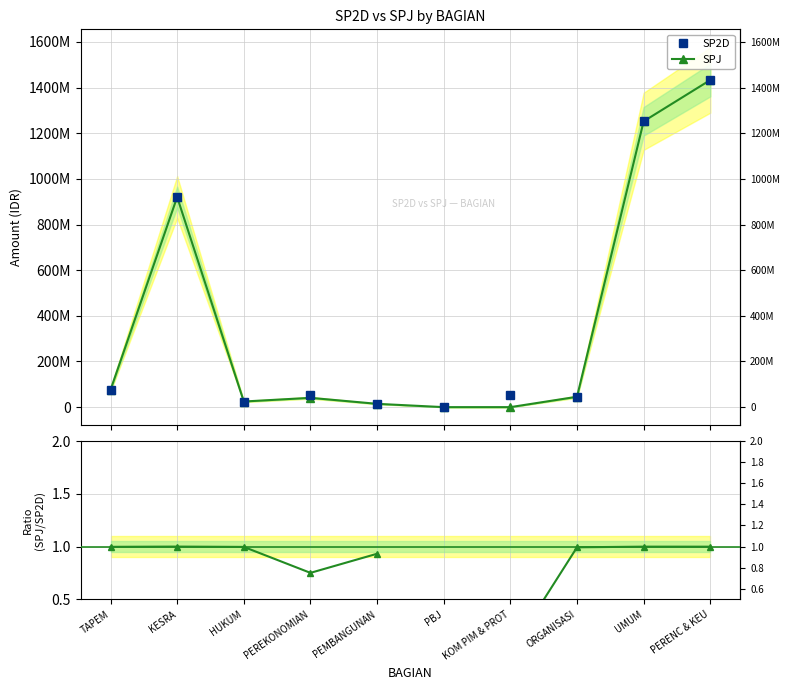

What position from the right is HUKUM?

8